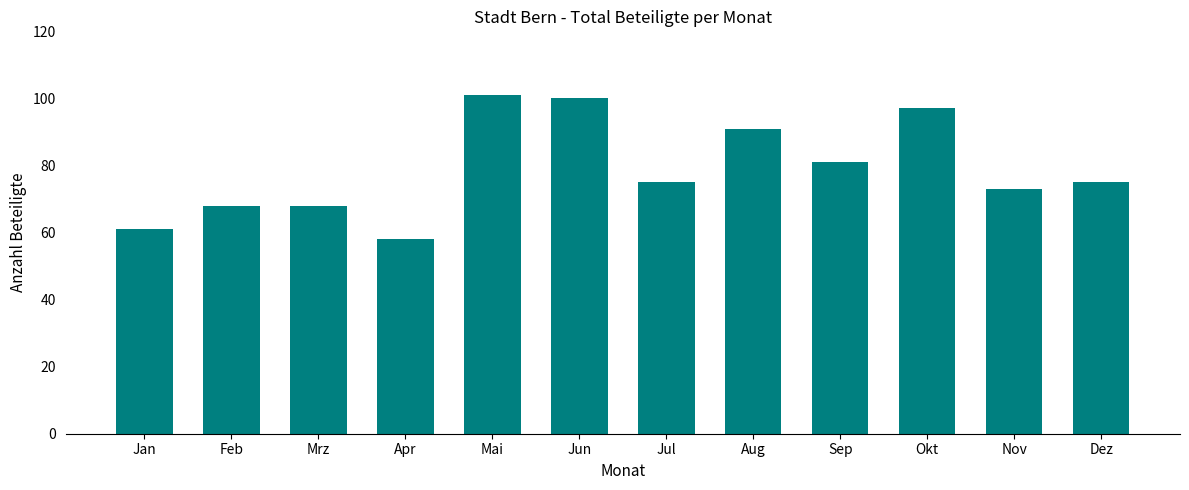

The chart shows a value of 51 at Jul. True or false?

False